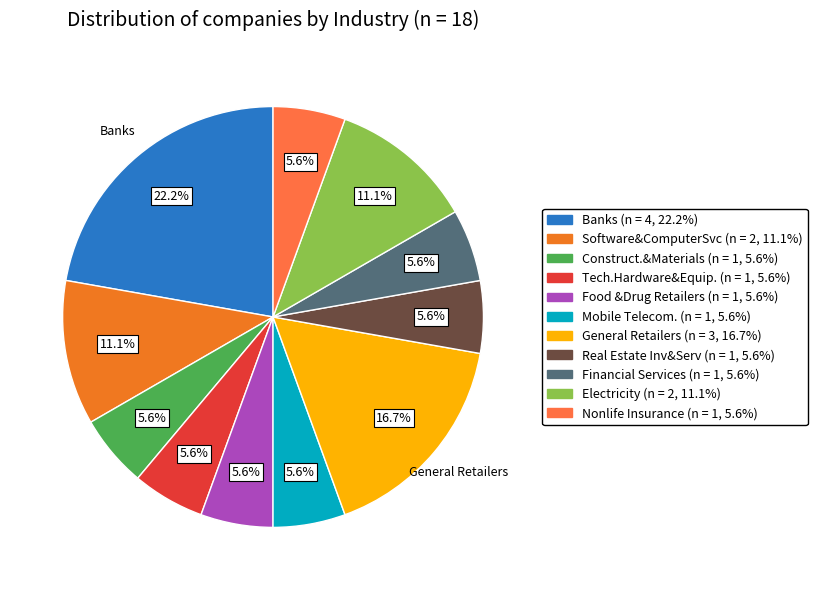

Which slice is the largest?

Banks